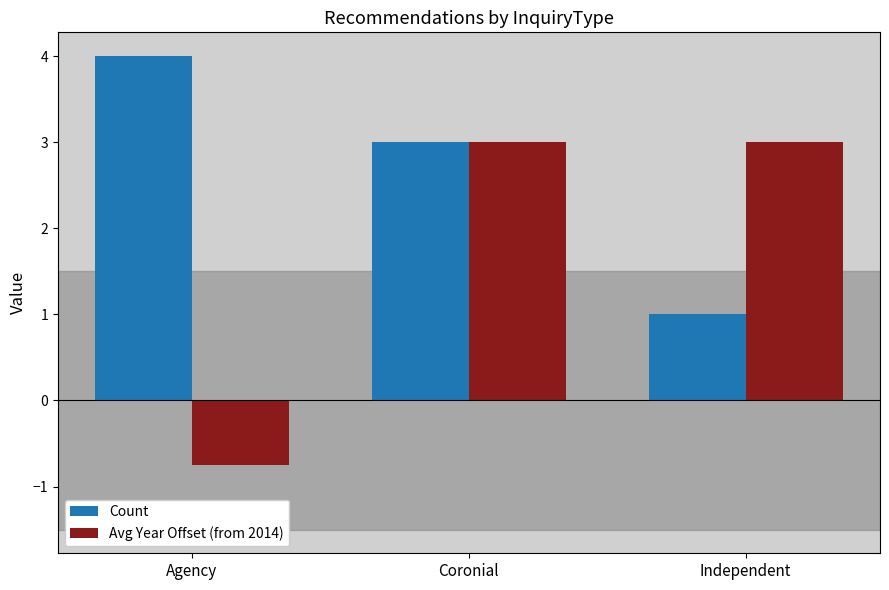

What are all the series names shown in the legend?

Count, Avg Year Offset (from 2014)